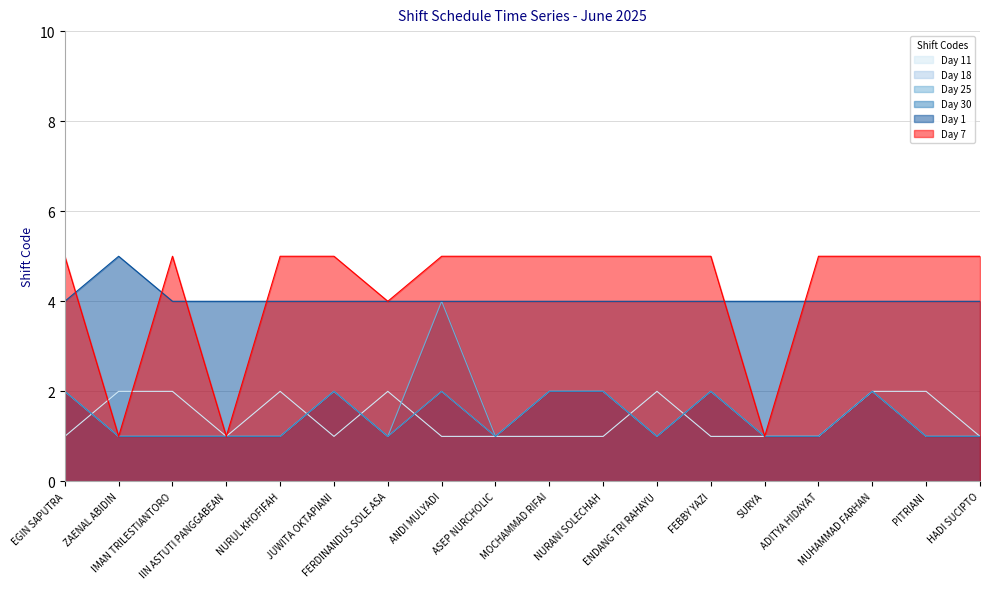

Count the number of categories in the chart.

18